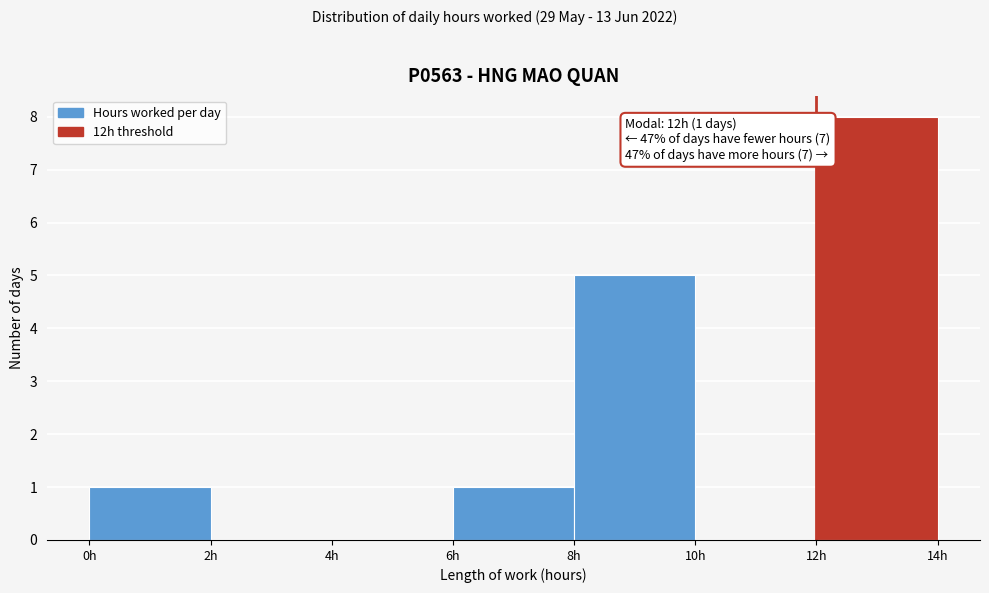

Over which range of the x-axis is the bar tallest?

12 to 14